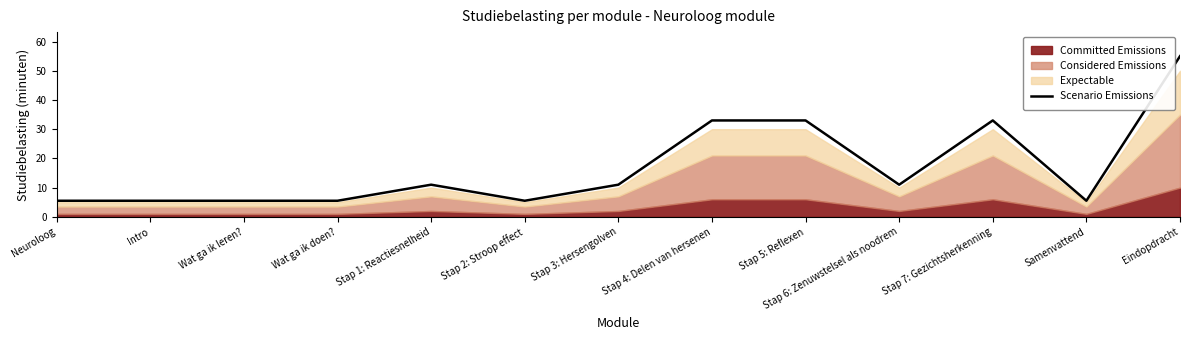

List the labels in order of value, largest first.

Eindopdracht, Stap 4: Delen van hersenen, Stap 5: Reflexen, Stap 7: Gezichtsherkenning, Stap 1: Reactiesnelheid, Stap 3: Hersengolven, Stap 6: Zenuwstelsel als noodrem, Neuroloog, Intro, Wat ga ik leren?, Wat ga ik doen?, Stap 2: Stroop effect, Samenvattend